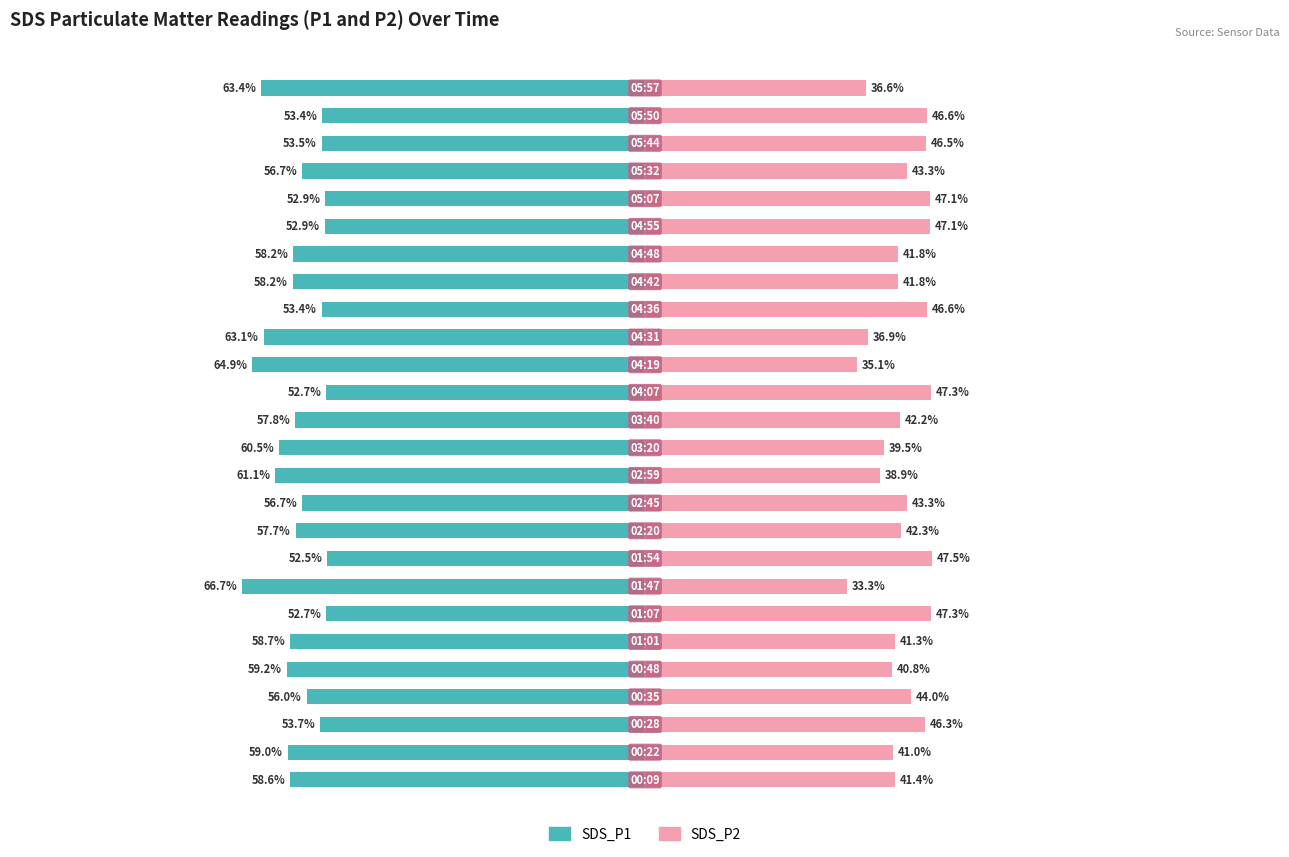

Reading right to left, list all the values displayed in this chart.

SDS_P1: 25=-63.4	24=-53.4	23=-53.5	22=-56.7	21=-52.9	20=-52.9	19=-58.2	18=-58.2	17=-53.4	16=-63.1	15=-64.9	14=-52.7	13=-57.8	12=-60.5	11=-61.1	10=-56.7	9=-57.7	8=-52.5	7=-66.7	6=-52.7	5=-58.7	4=-59.2	3=-56.0	2=-53.7	1=-59.0	0=-58.6
SDS_P2: 25=36.6	24=46.6	23=46.5	22=43.3	21=47.1	20=47.1	19=41.8	18=41.8	17=46.6	16=36.9	15=35.1	14=47.3	13=42.2	12=39.5	11=38.9	10=43.3	9=42.3	8=47.5	7=33.3	6=47.3	5=41.3	4=40.8	3=44.0	2=46.3	1=41.0	0=41.4